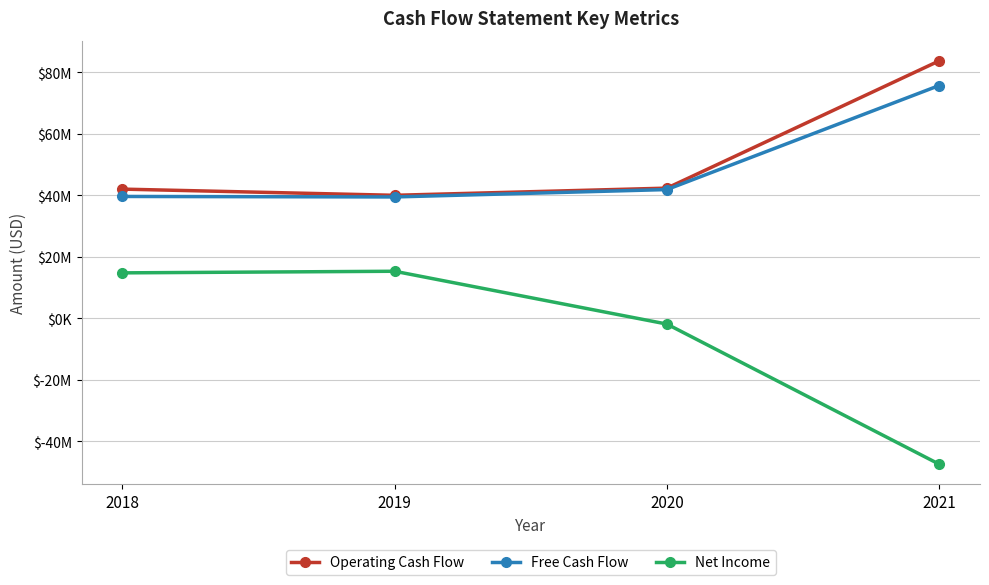

Reading right to left, transcribe all the data shown in this chart.

Operating Cash Flow: 83730000	42327000	39994000	42008000
Free Cash Flow: 75711000	41863000	39458000	39618000
Net Income: -47481000	-1899000	15284000	14763000